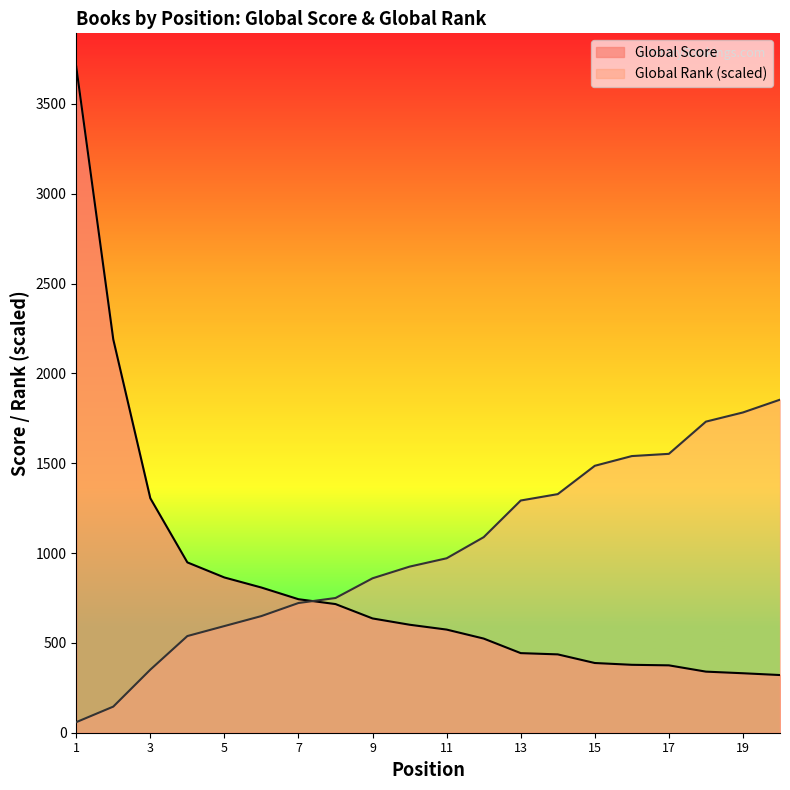

How many times do Global Rank and Global Score cross each other?

1